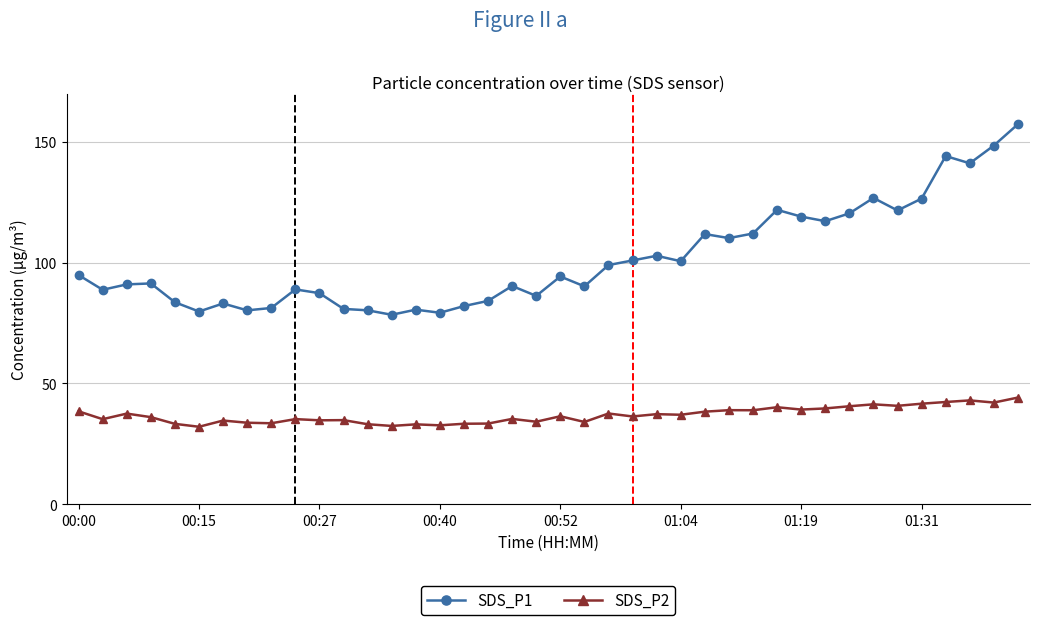

What is the value of the SDS_P1 point at the 28th from the left?

110.2